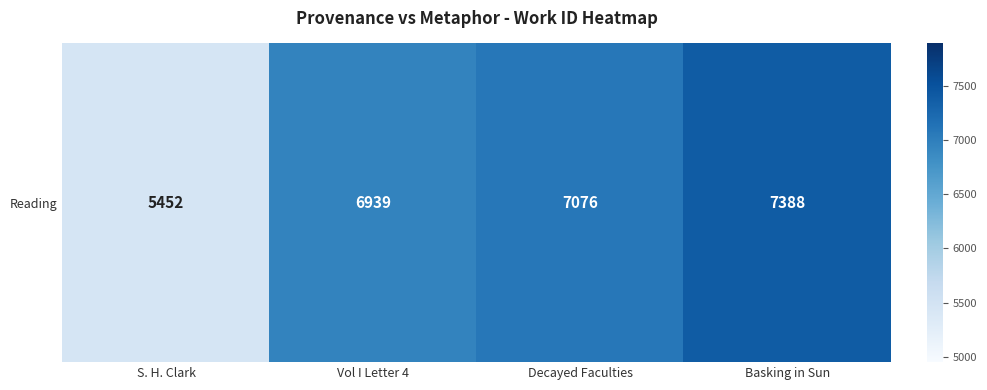

How many data points are above 7076?

1